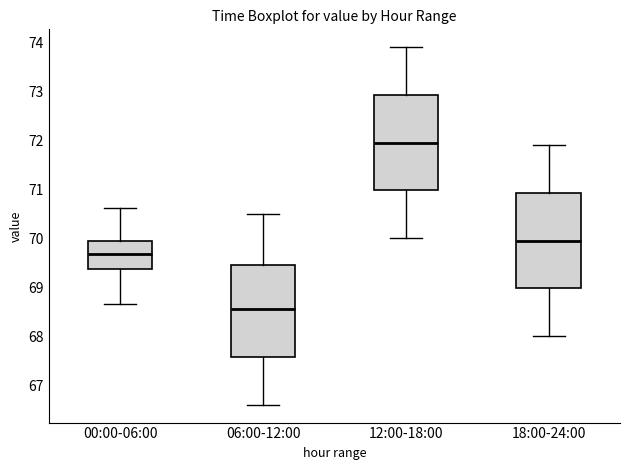

Where is the upper edge of the box for 00:00-06:00 on the y-axis? The values are not printed on the chart, so give them approximately, as read against the axis.

70.0